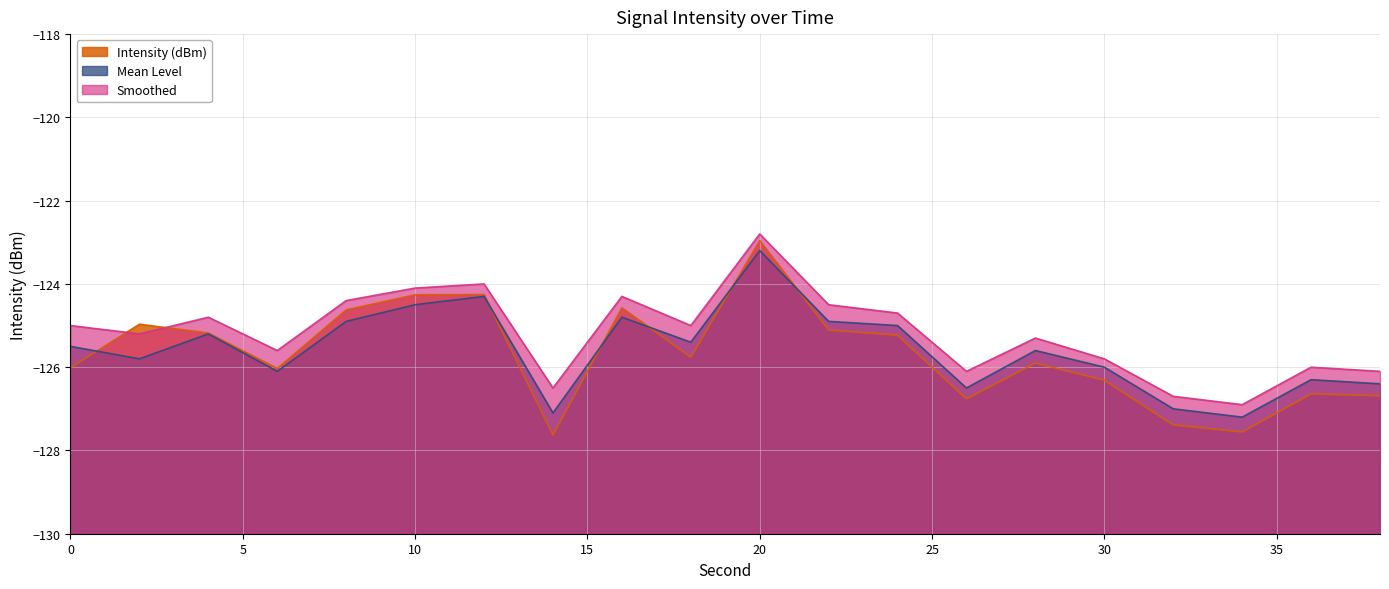

The Intensity (dBm) series shows -125.2 at 24. True or false?

True